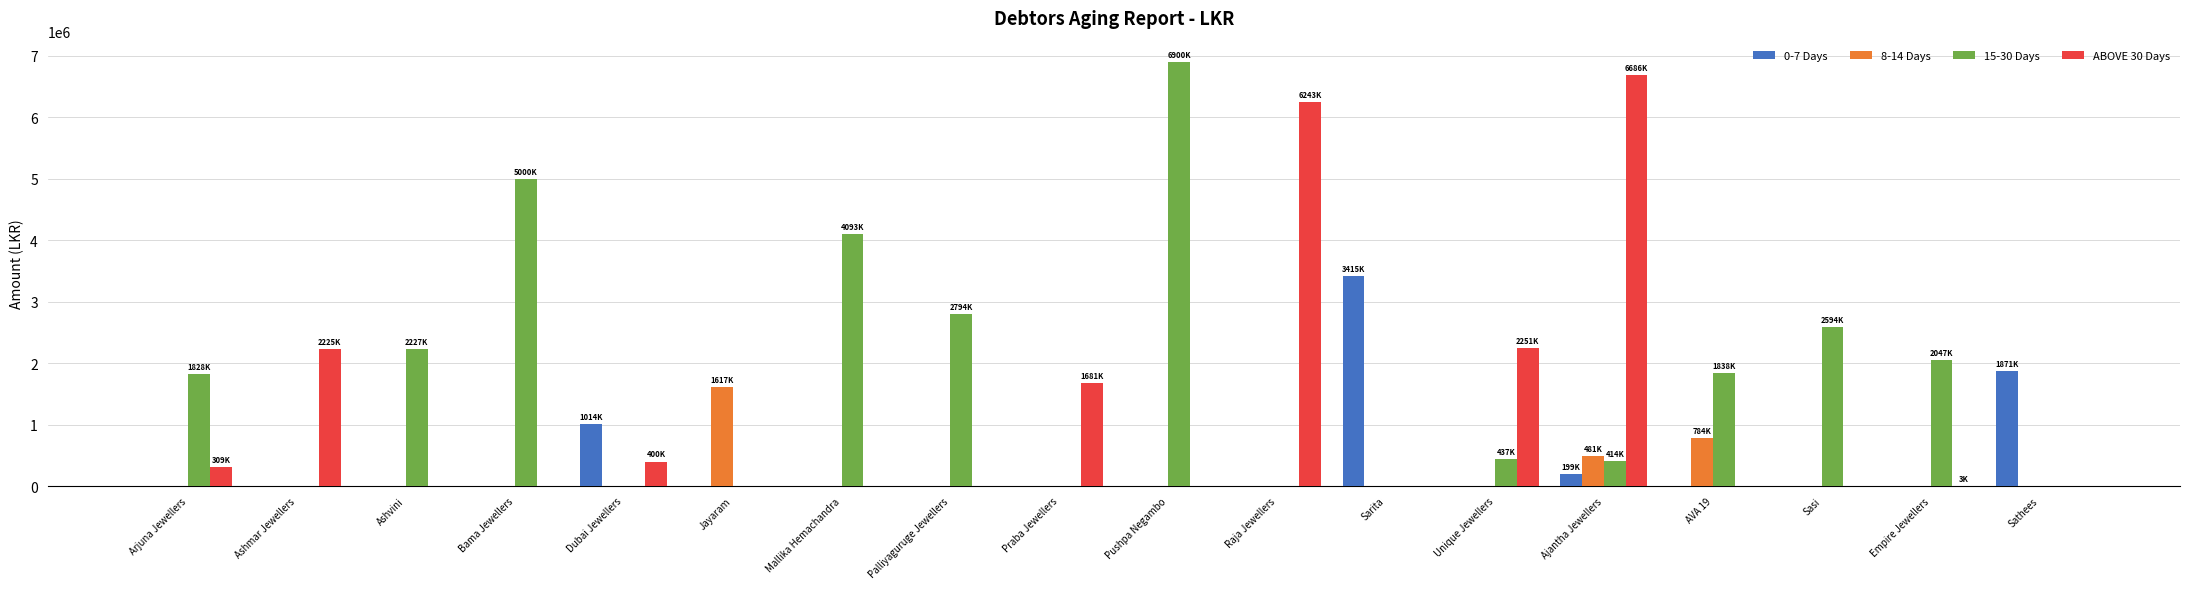

The value of 8-14 Days at Arjuna Jewellers is -1075434. True or false?

False